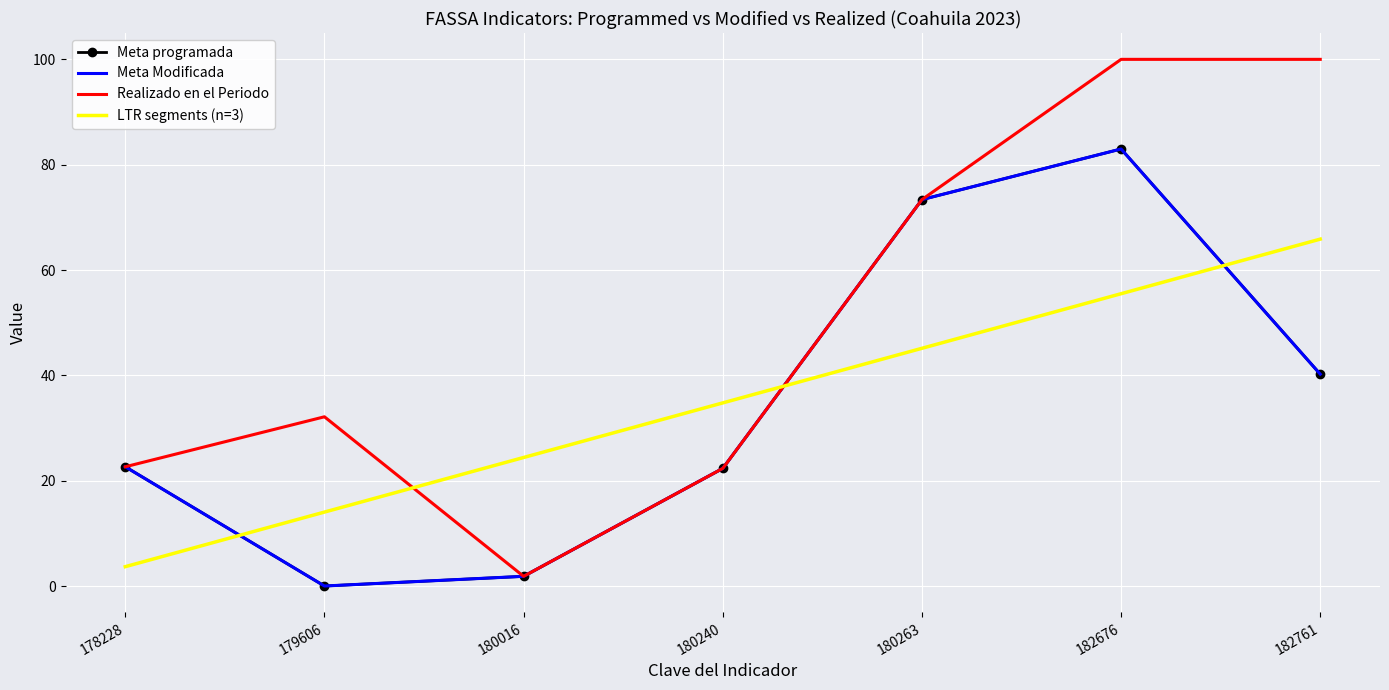

Is the value of Meta programada at 182676 greater than the value of LTR segments (n=3) at 180240?

Yes